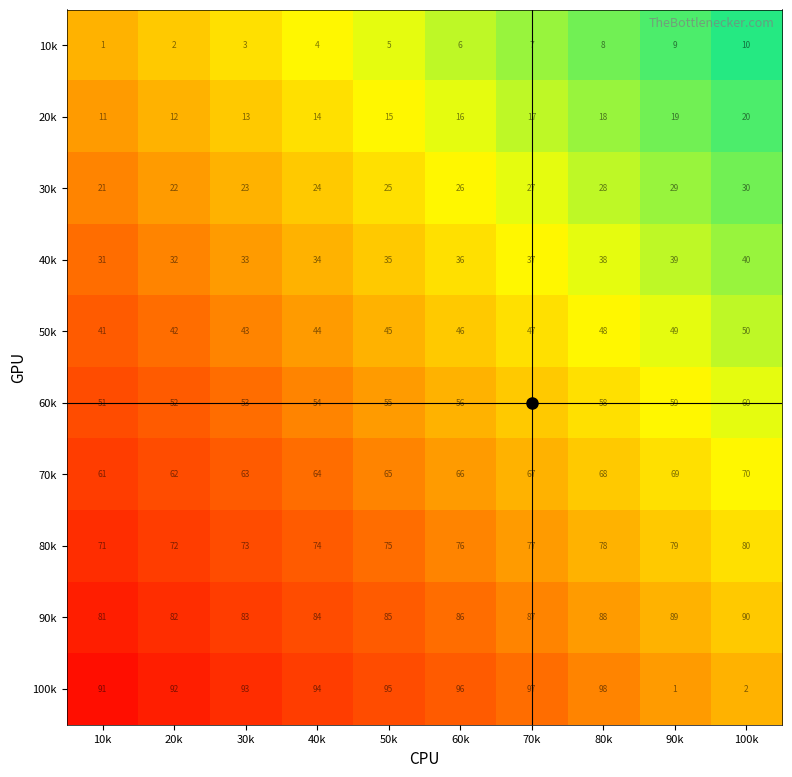

Which category has the highest value across all series?

80k